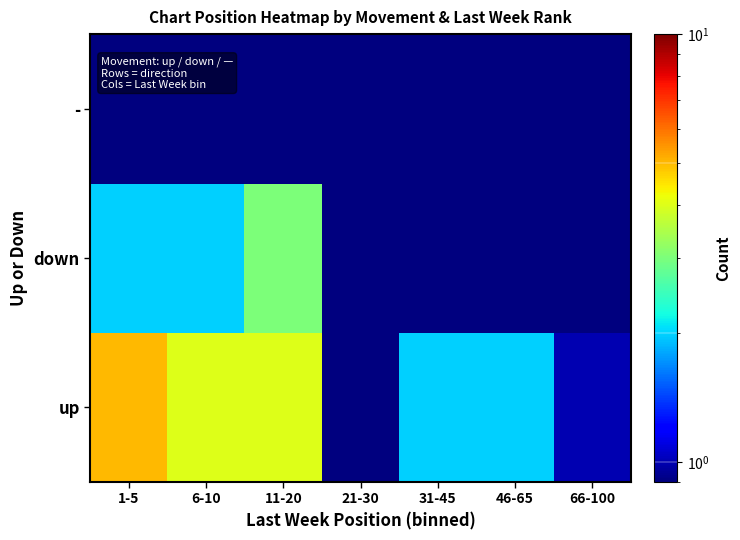

At how many categories does at least one series exceed 1?

5